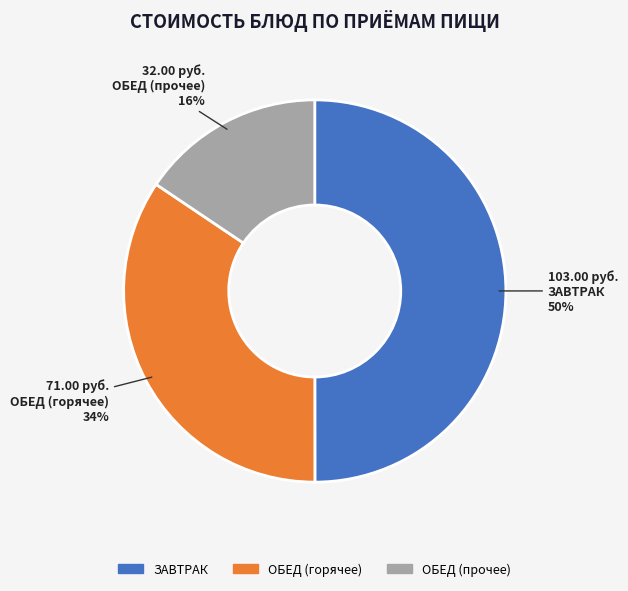

What percentage is the ОБЕД (прочее) slice, to the nearest percent?

16%